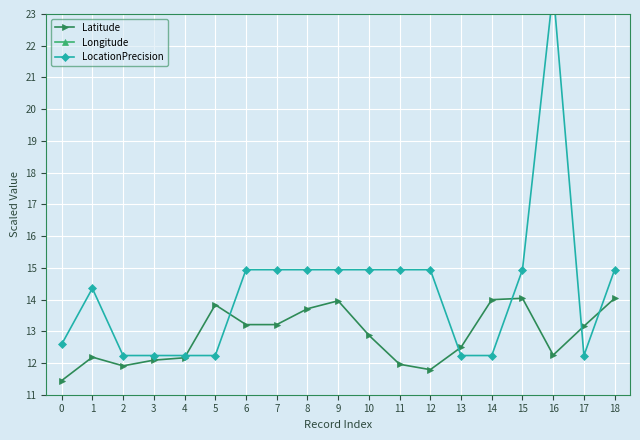

The Latitude series shows 12.2 at 4. True or false?

True